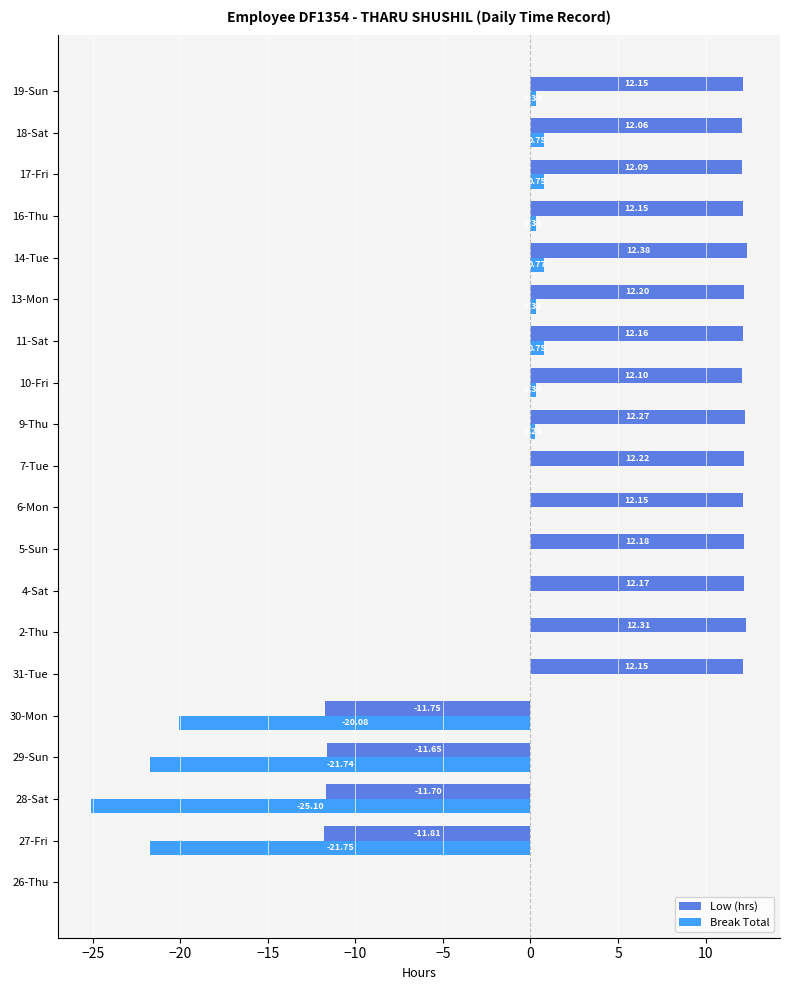

Where is Break Total nearest to the value -12?

30-Mon